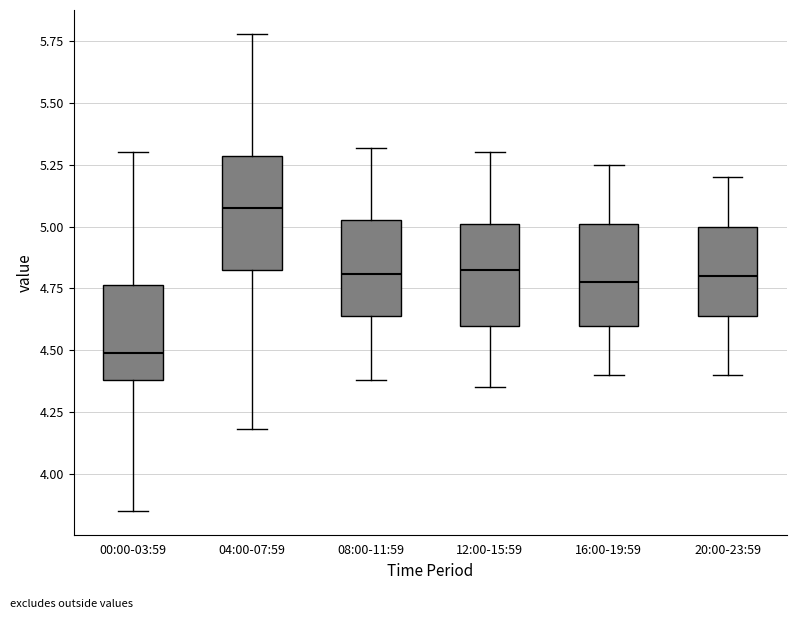

Which box's median line is the lowest?

00:00-03:59